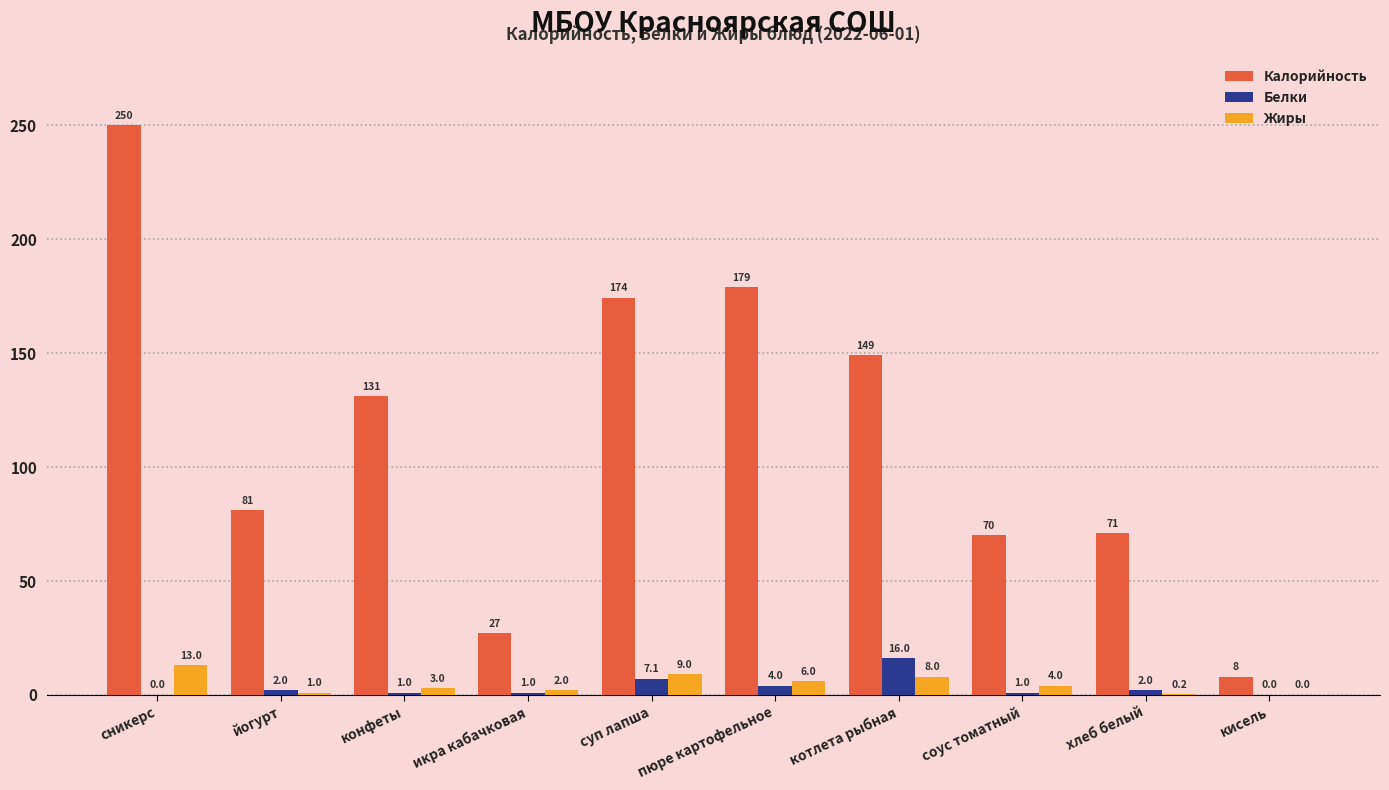

At which category is the sum across all series the highest?

сникерс